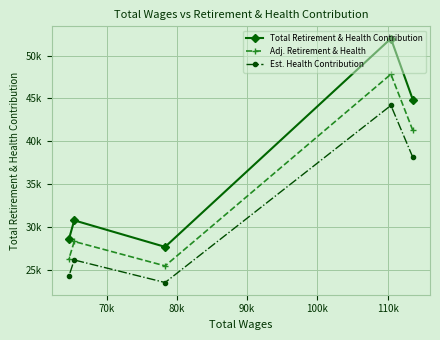

True or false: Est. Health Contribution and Adj. Retirement & Health cross at least once.

False